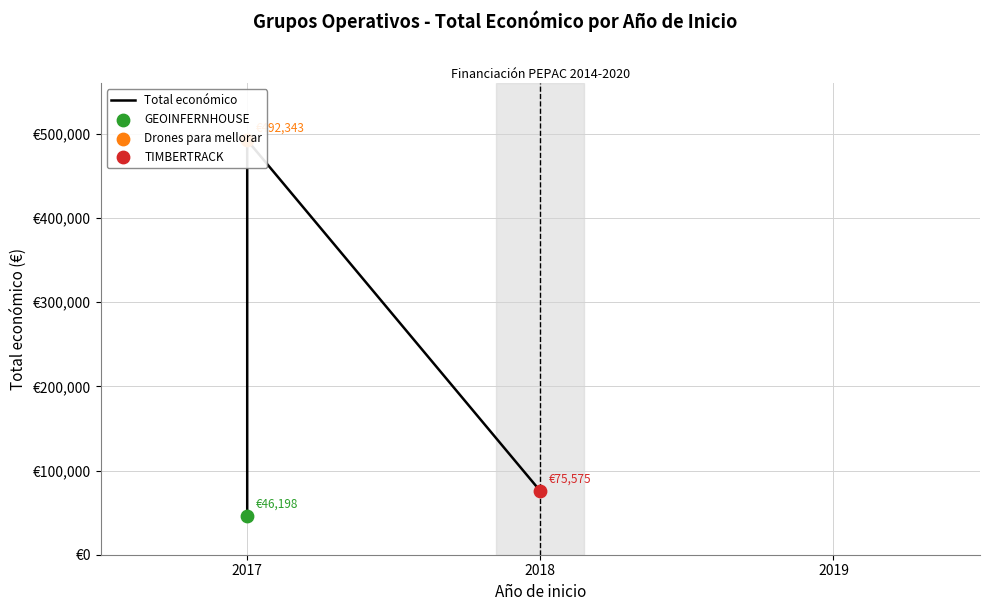

What is the change in value from 2017 to 2018?

-416768